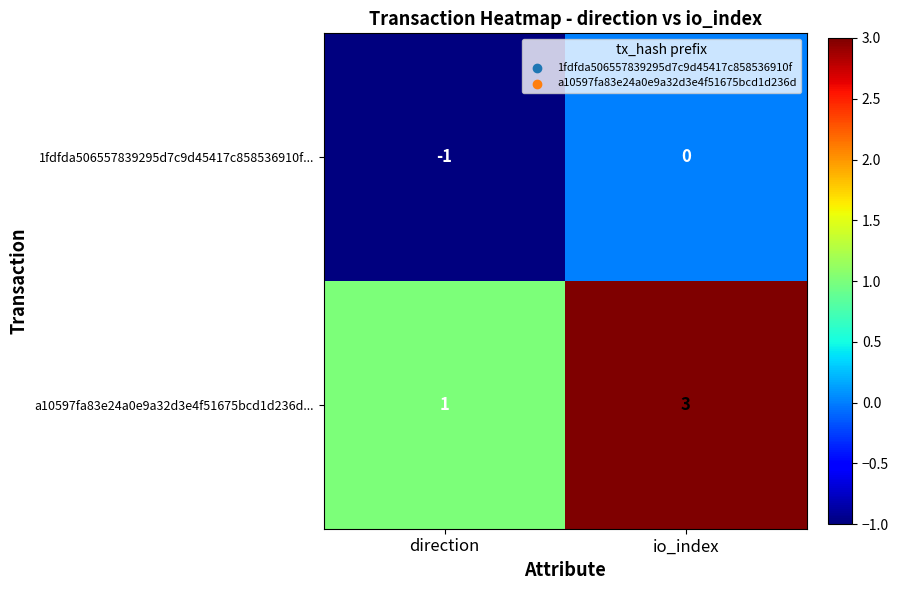

What is the spread (max minus min) of values at io_index?

3